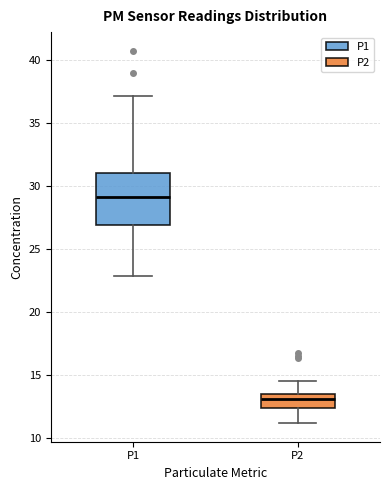

Reading left to right, read every box against the y-axis: the position of its median line, the range the box covers, and the ends of its whiskers. The values are not printed on the chart, so give them approximately, as read against the axis.

P1: median 29.0, box 27.0 to 31.0, whiskers 23.0 to 37.0
P2: median 13.0, box 12.5 to 13.5, whiskers 11.0 to 14.5